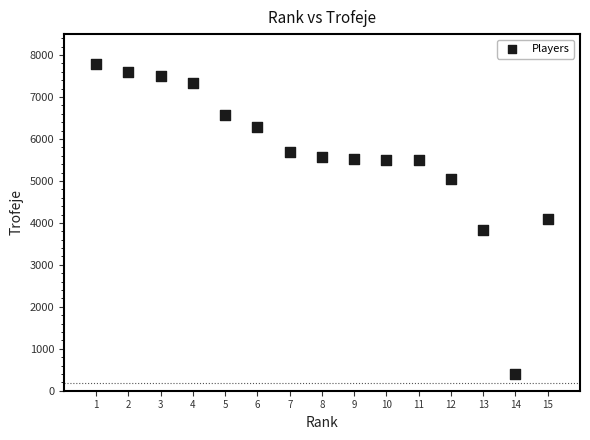

What is the range of Y values (max minus min)?

7399